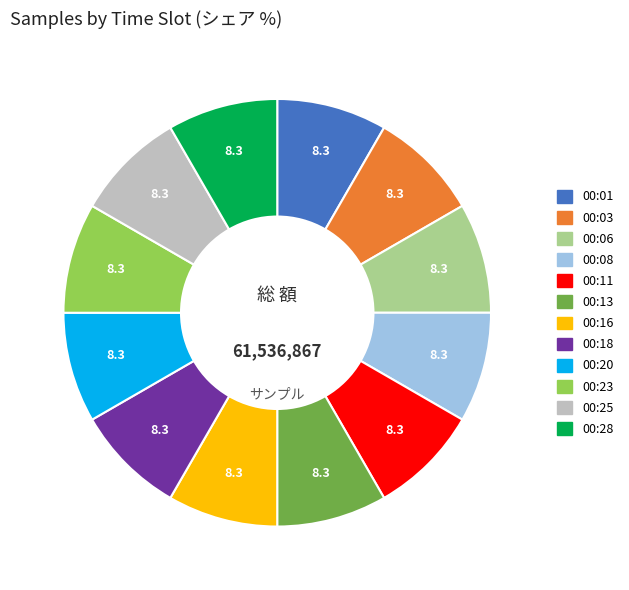

Is there a majority slice in this chart?

No